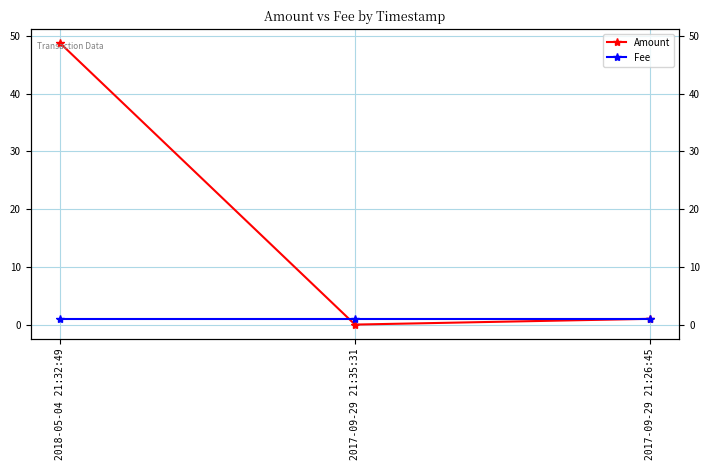

What is the difference between the Amount values at 2018-05-04 21:32:49 and 2017-09-29 21:35:31?

48.8